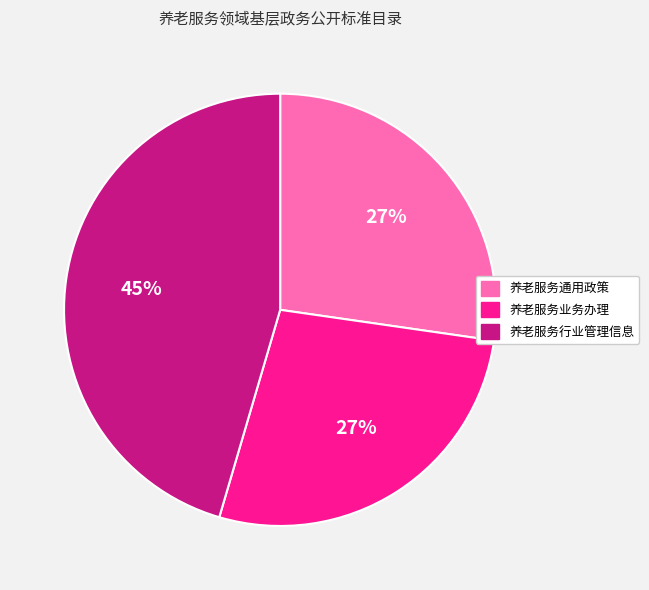

Which slice is the largest?

养老服务行业管理信息